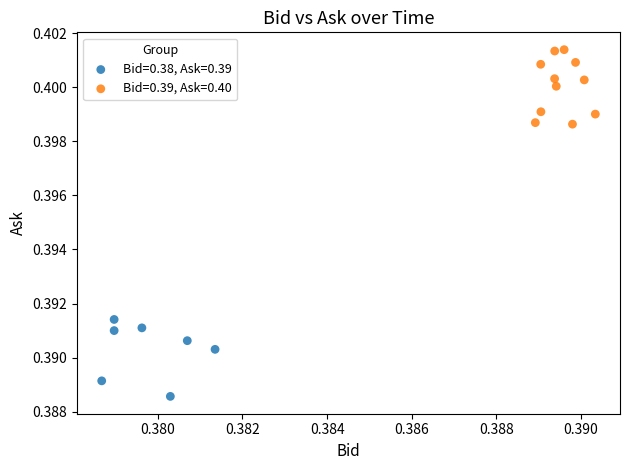

Which series contains the lowest Y value?

Bid=0.38, Ask=0.39